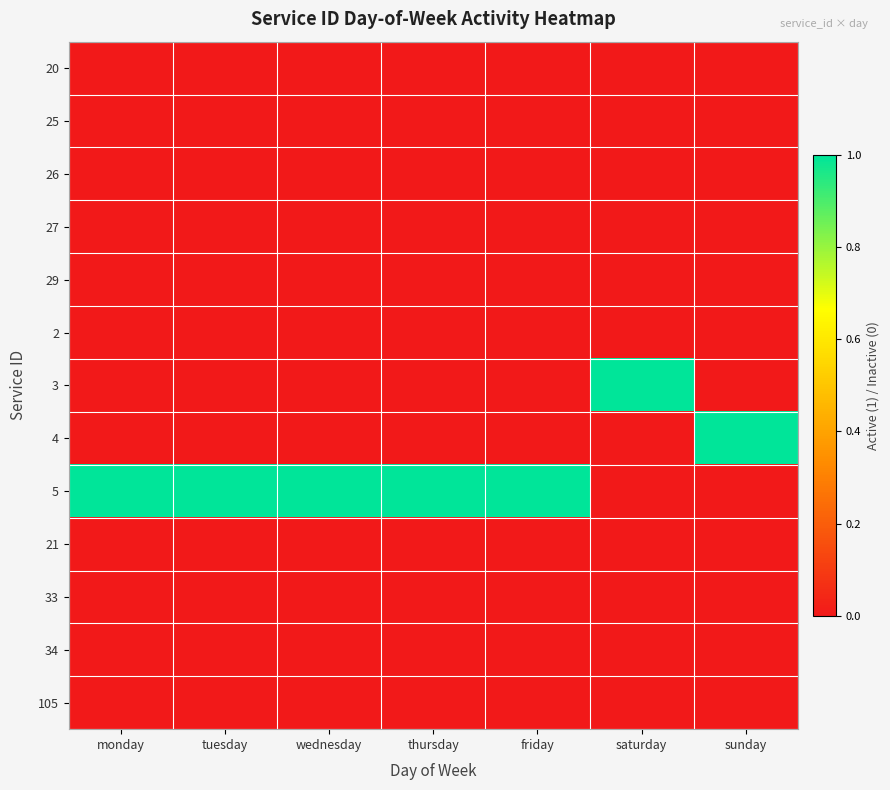

At which category does the chart reach its minimum across all series?

monday